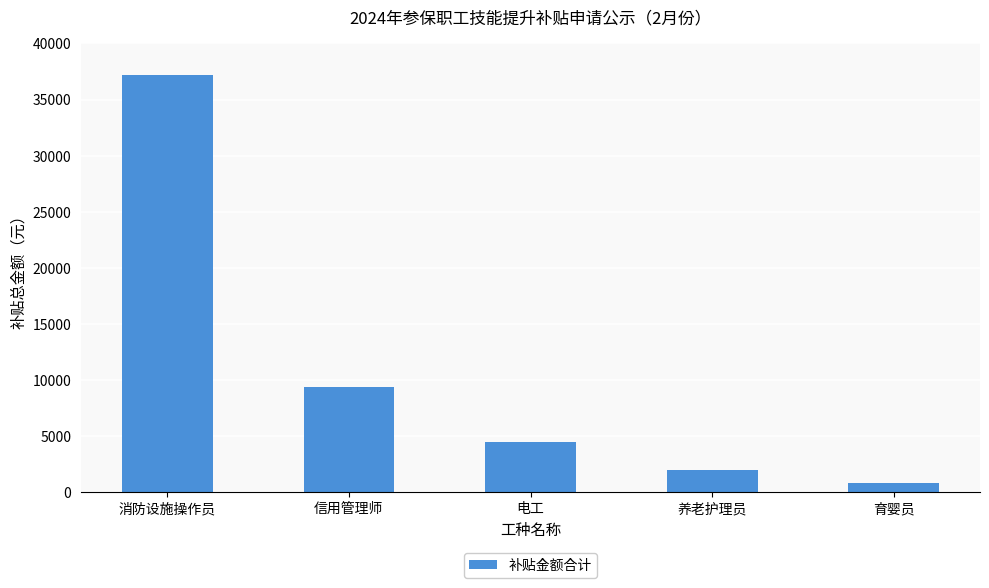

Where does the data first go above 4500?

消防设施操作员